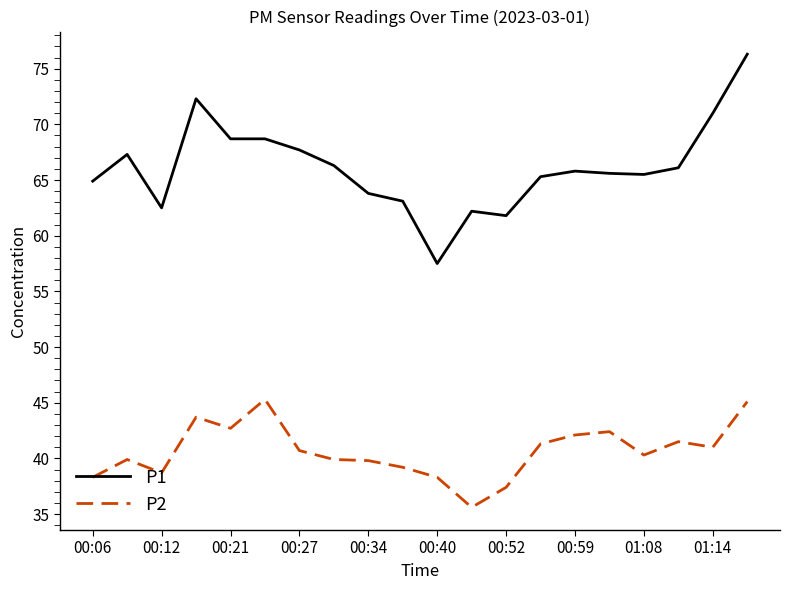

What is the maximum value for P1?

76.3